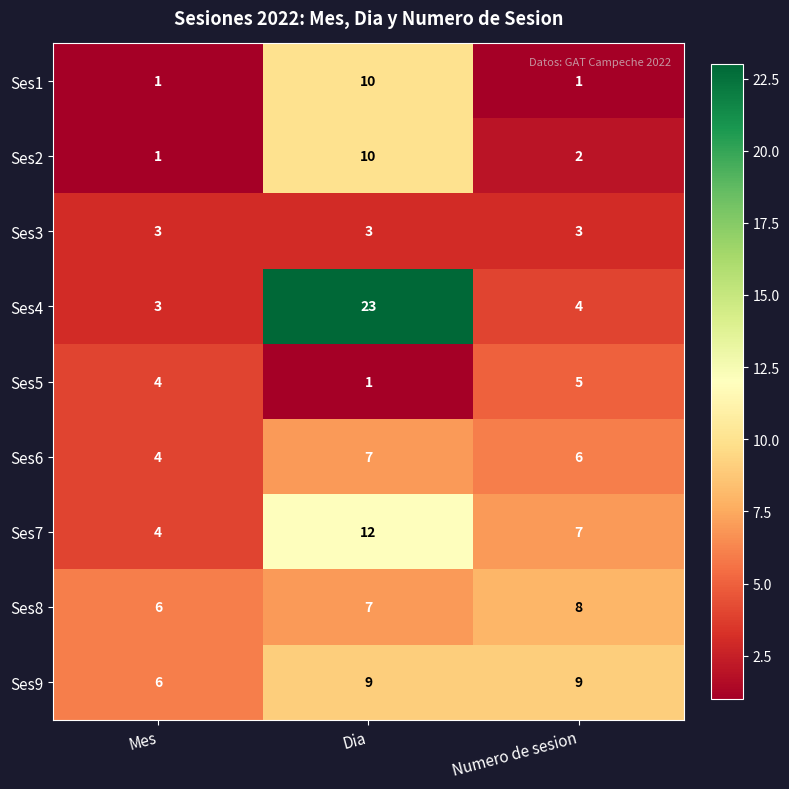

At which label does Ses9 reach its minimum?

Mes